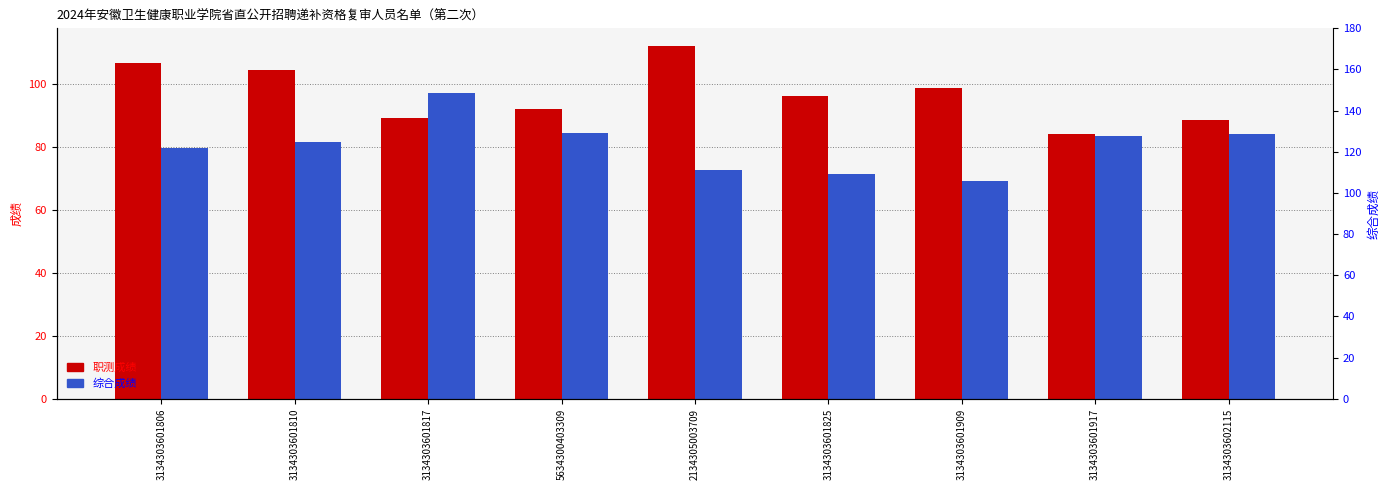

What is the difference between the 职测成绩 values at 3134303601825 and 3134303601909?

2.5